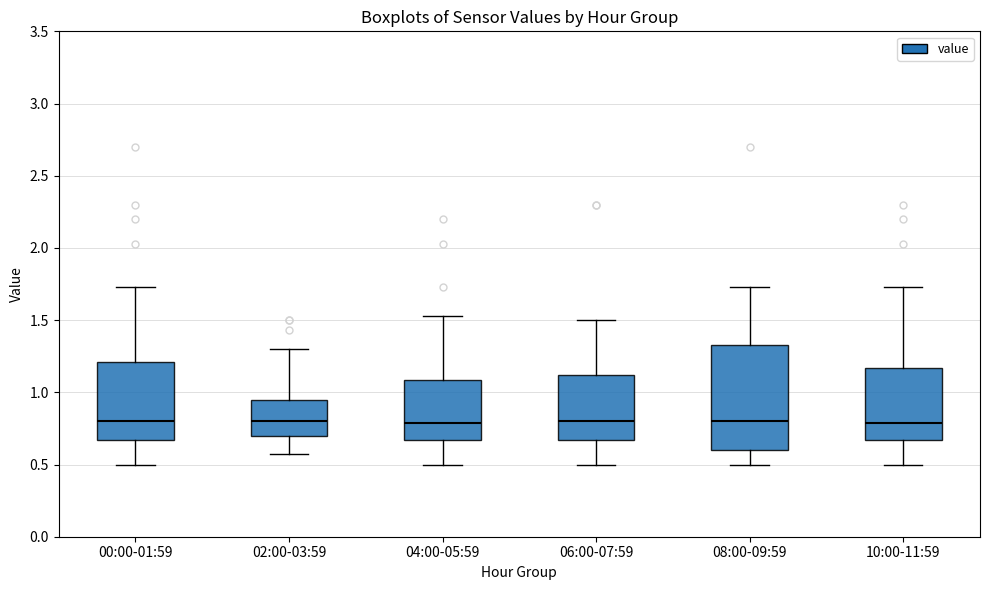

Reading left to right, read every box against the y-axis: the position of its median line, the range the box covers, and the ends of its whiskers. The values are not printed on the chart, so give them approximately, as read against the axis.

00:00-01:59: median 0.80, box 0.65 to 1.20, whiskers 0.50 to 1.75
02:00-03:59: median 0.80, box 0.70 to 0.95, whiskers 0.55 to 1.30
04:00-05:59: median 0.80, box 0.65 to 1.10, whiskers 0.50 to 1.55
06:00-07:59: median 0.80, box 0.65 to 1.10, whiskers 0.50 to 1.50
08:00-09:59: median 0.80, box 0.60 to 1.35, whiskers 0.50 to 1.75
10:00-11:59: median 0.80, box 0.65 to 1.15, whiskers 0.50 to 1.75